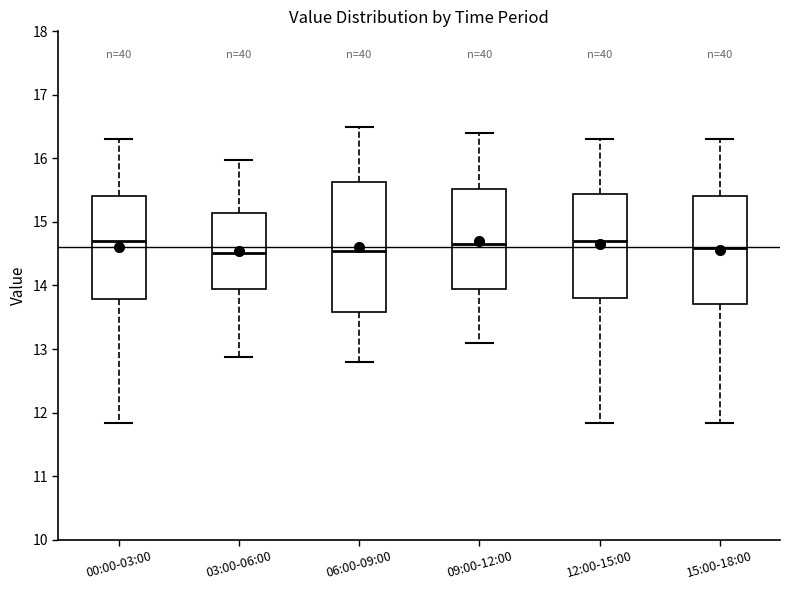

Reading left to right, transcribe this box plot: for each box, give where its median line is, the range the box spans, and where its two whiskers end, as read against the y-axis. The values are not printed on the chart, so give them approximately, as read against the axis.

00:00-03:00: median 14.7, box 13.8 to 15.4, whiskers 11.8 to 16.3
03:00-06:00: median 14.5, box 14.0 to 15.1, whiskers 12.9 to 16.0
06:00-09:00: median 14.6, box 13.6 to 15.6, whiskers 12.8 to 16.5
09:00-12:00: median 14.7, box 14.0 to 15.5, whiskers 13.1 to 16.4
12:00-15:00: median 14.7, box 13.8 to 15.4, whiskers 11.8 to 16.3
15:00-18:00: median 14.6, box 13.7 to 15.4, whiskers 11.8 to 16.3